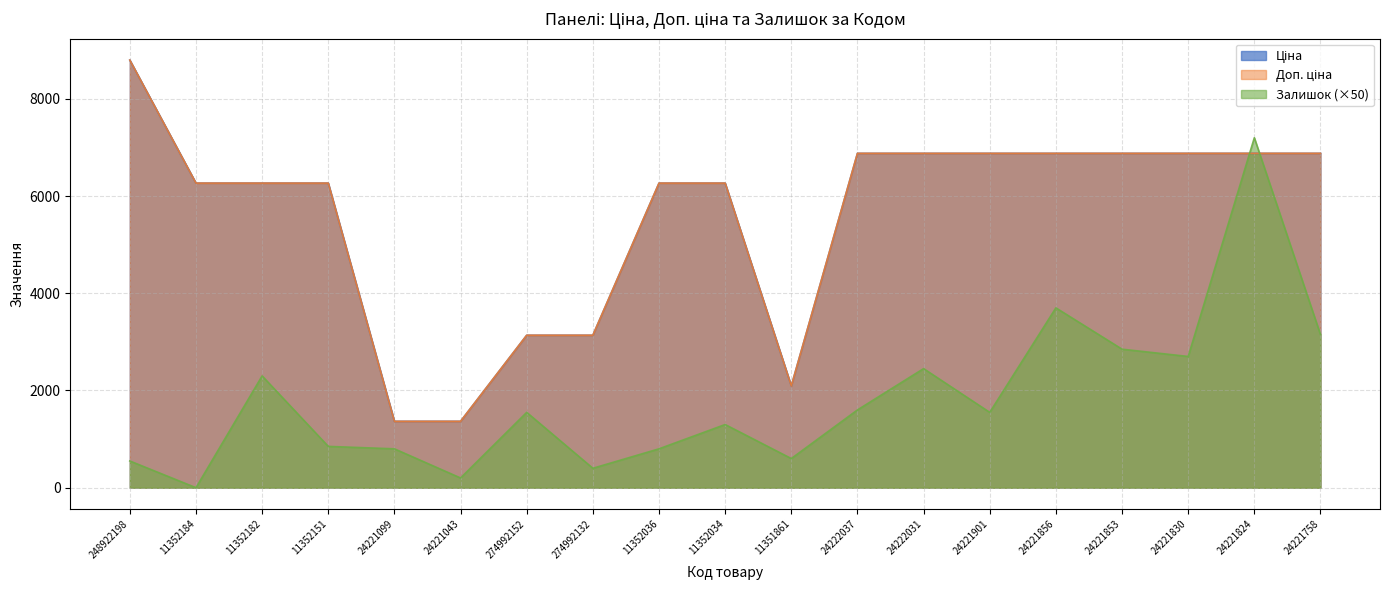

At which label is Доп. ціна closest to 5081?

11352184